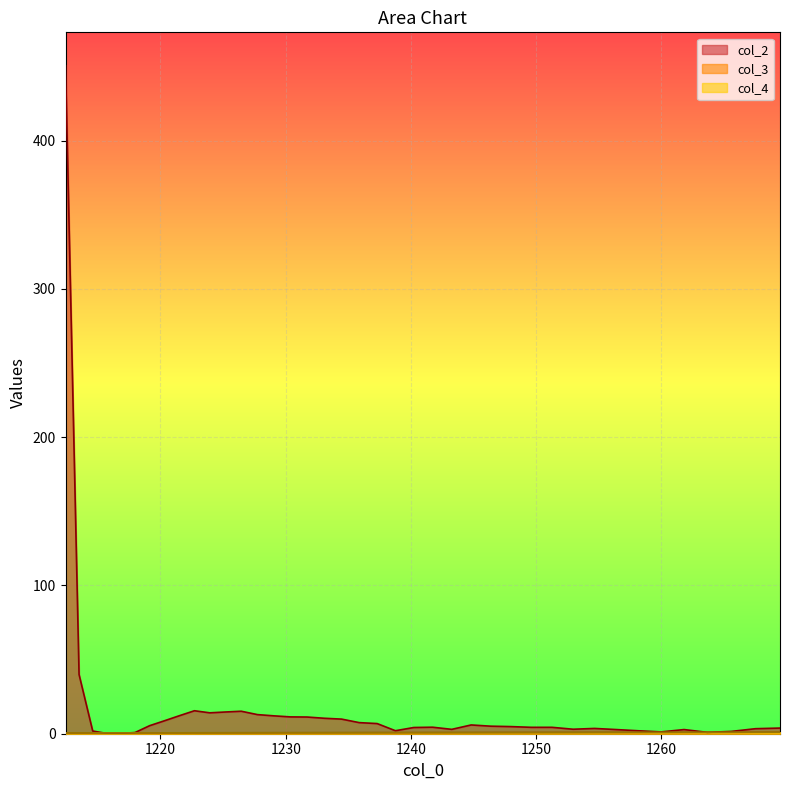

Between 1241.73 and 1237.3, which is larger?

1237.3